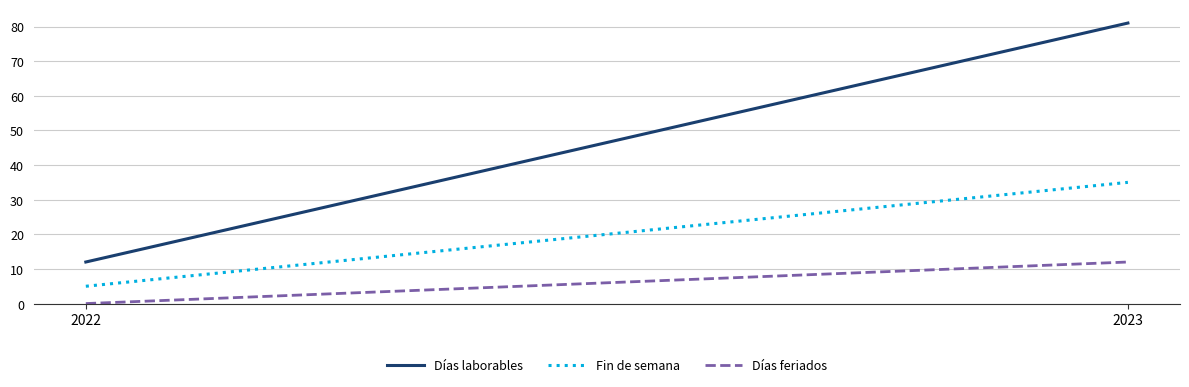

At which category is the sum across all series the highest?

2023